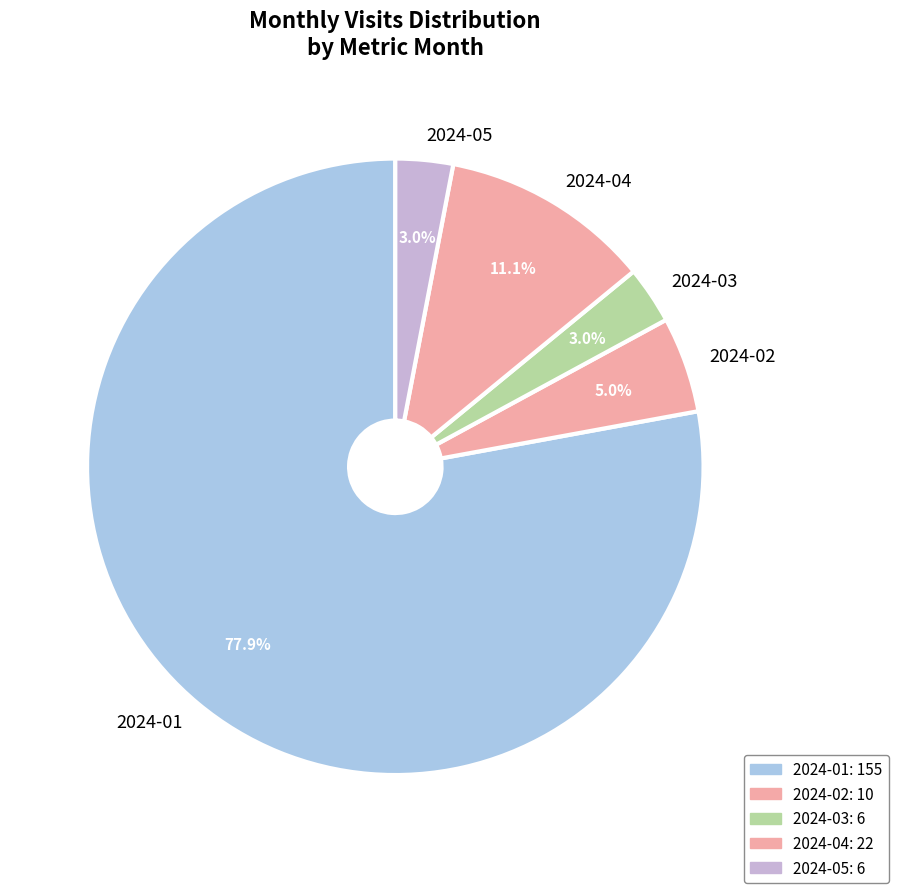

To the nearest percent, what portion does 2024-02 represent?

5%